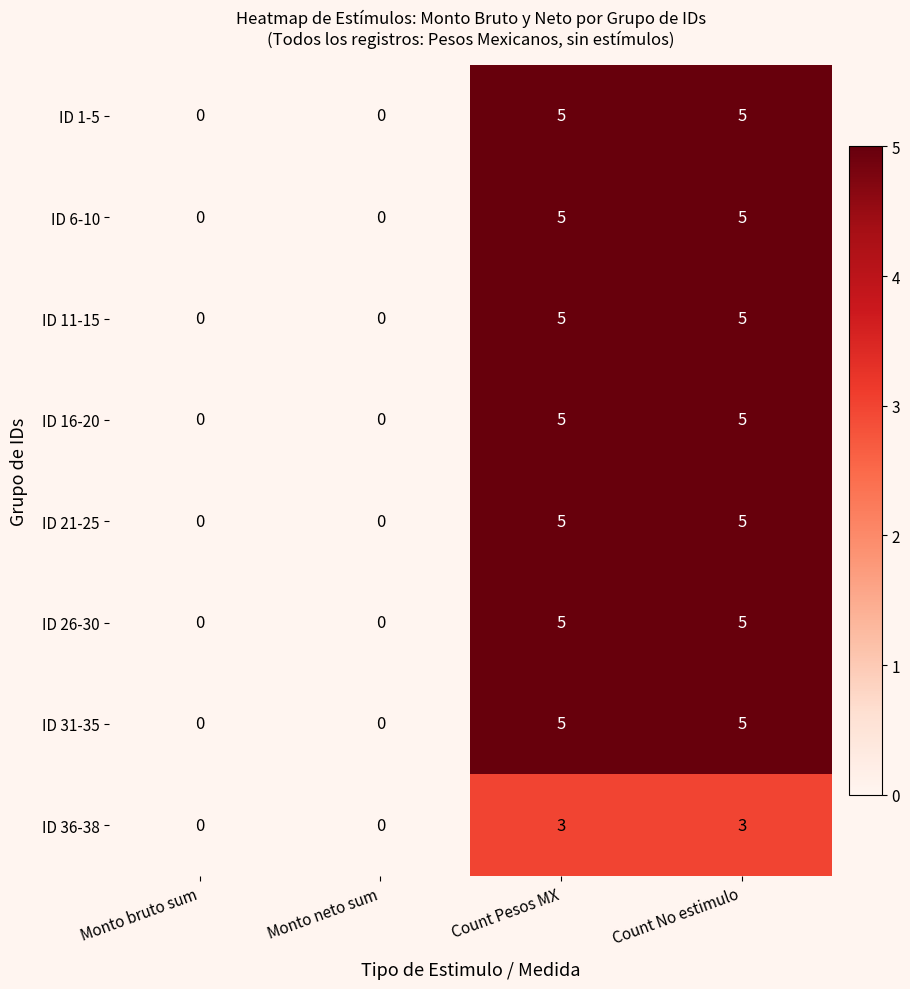

What is the sum of all ID 11-15 values?

10